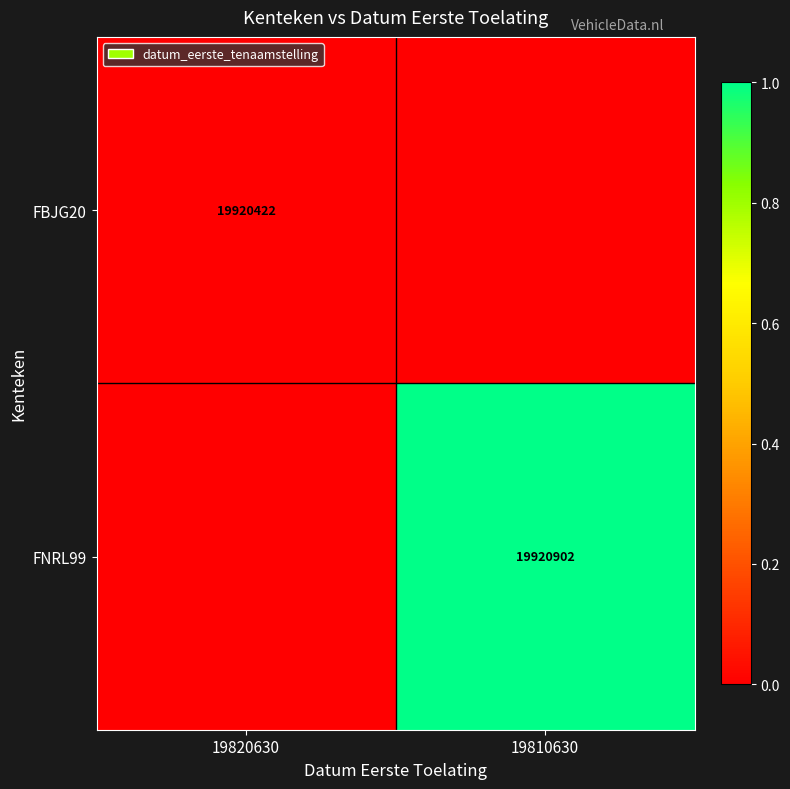

List the series in order of their peak value, highest first.

FNRL99, FBJG20